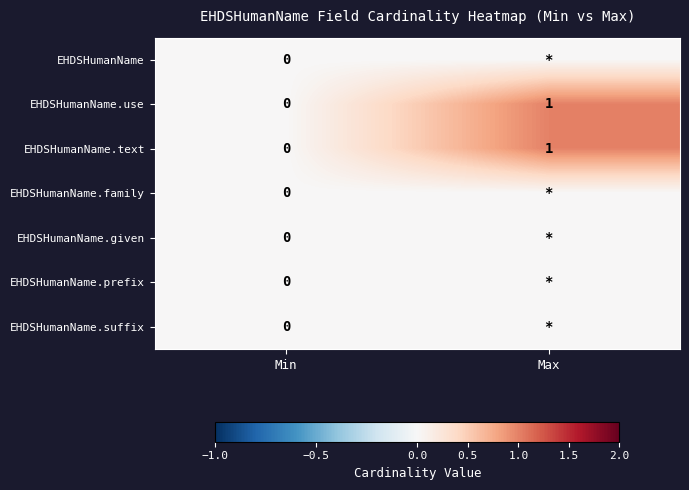

The EHDSHumanName.use series shows 1 at Max. True or false?

True